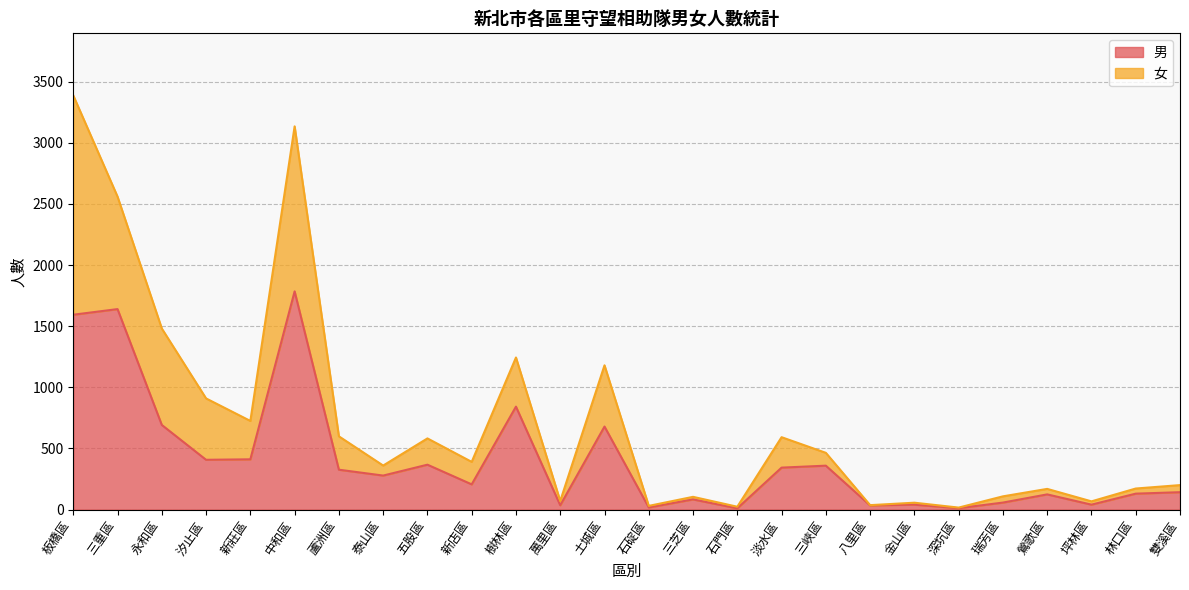

What position from the right is 蘆洲區?

20